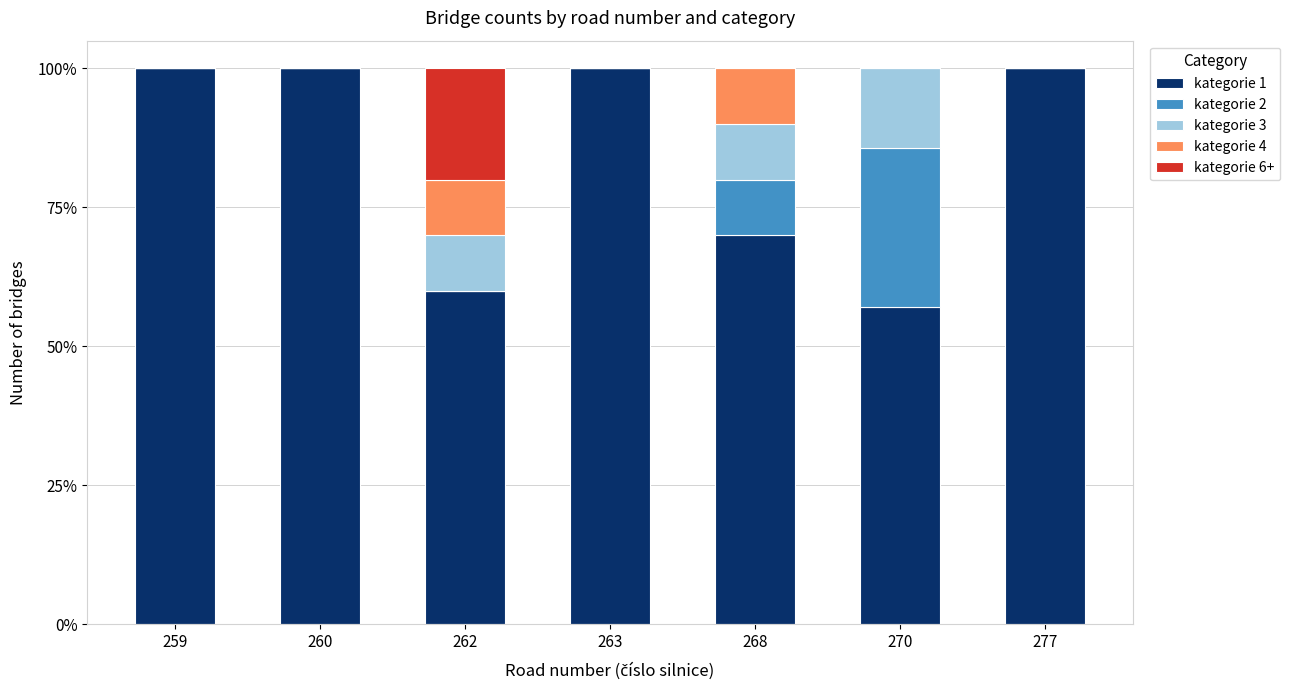

What is the maximum value for kategorie 1?

100.0